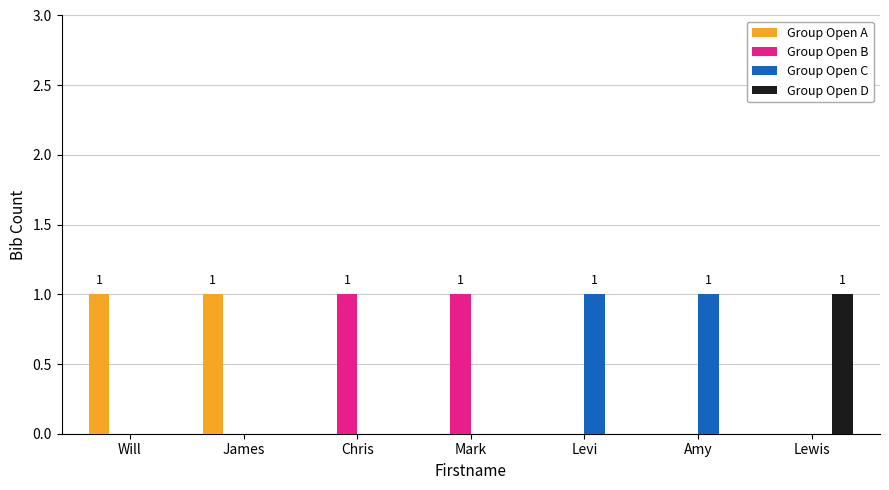

Does the chart contain stacked bars?

No